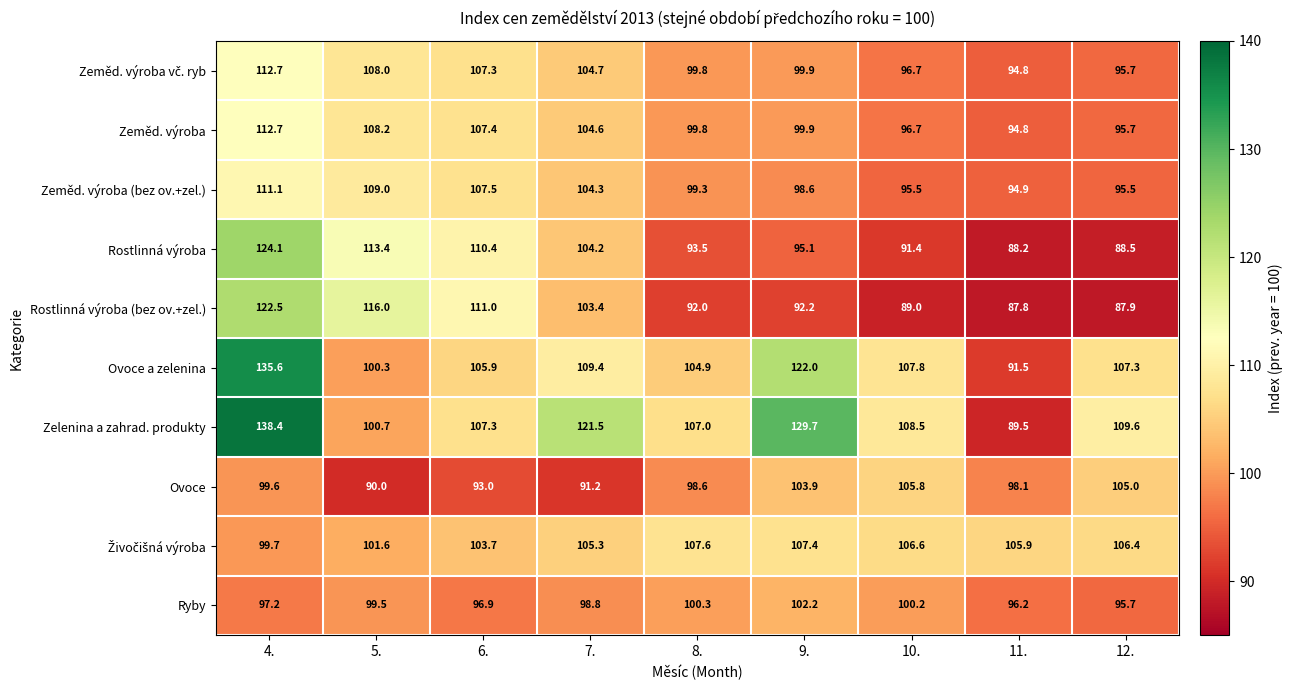

List the labels in order of Ryby value, largest first.

9., 8., 10., 5., 7., 4., 6., 11., 12.